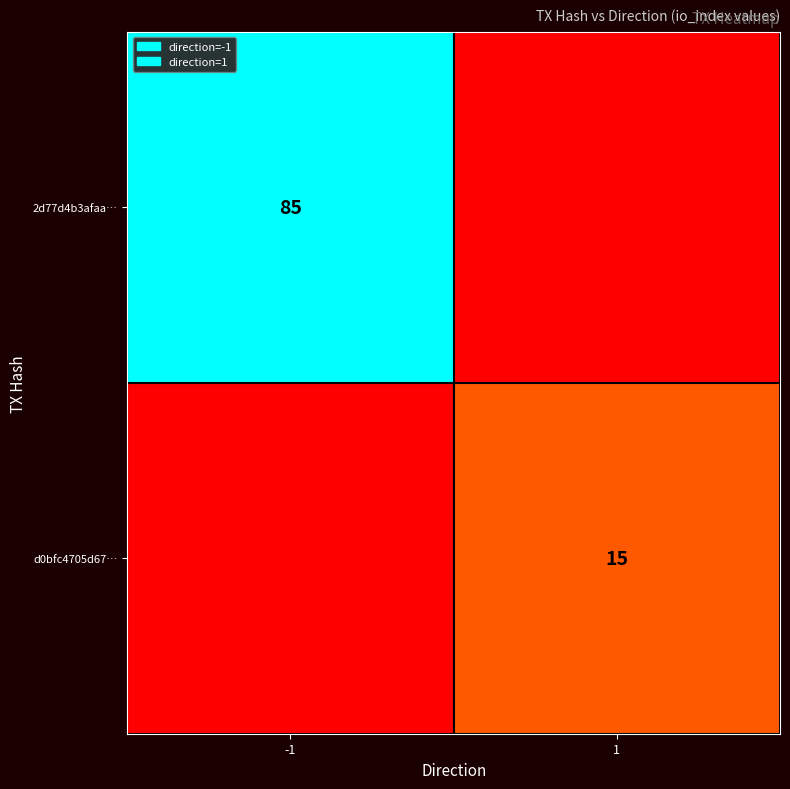

Is it true that d0bfc4705d67… equals 15 at 1?

True